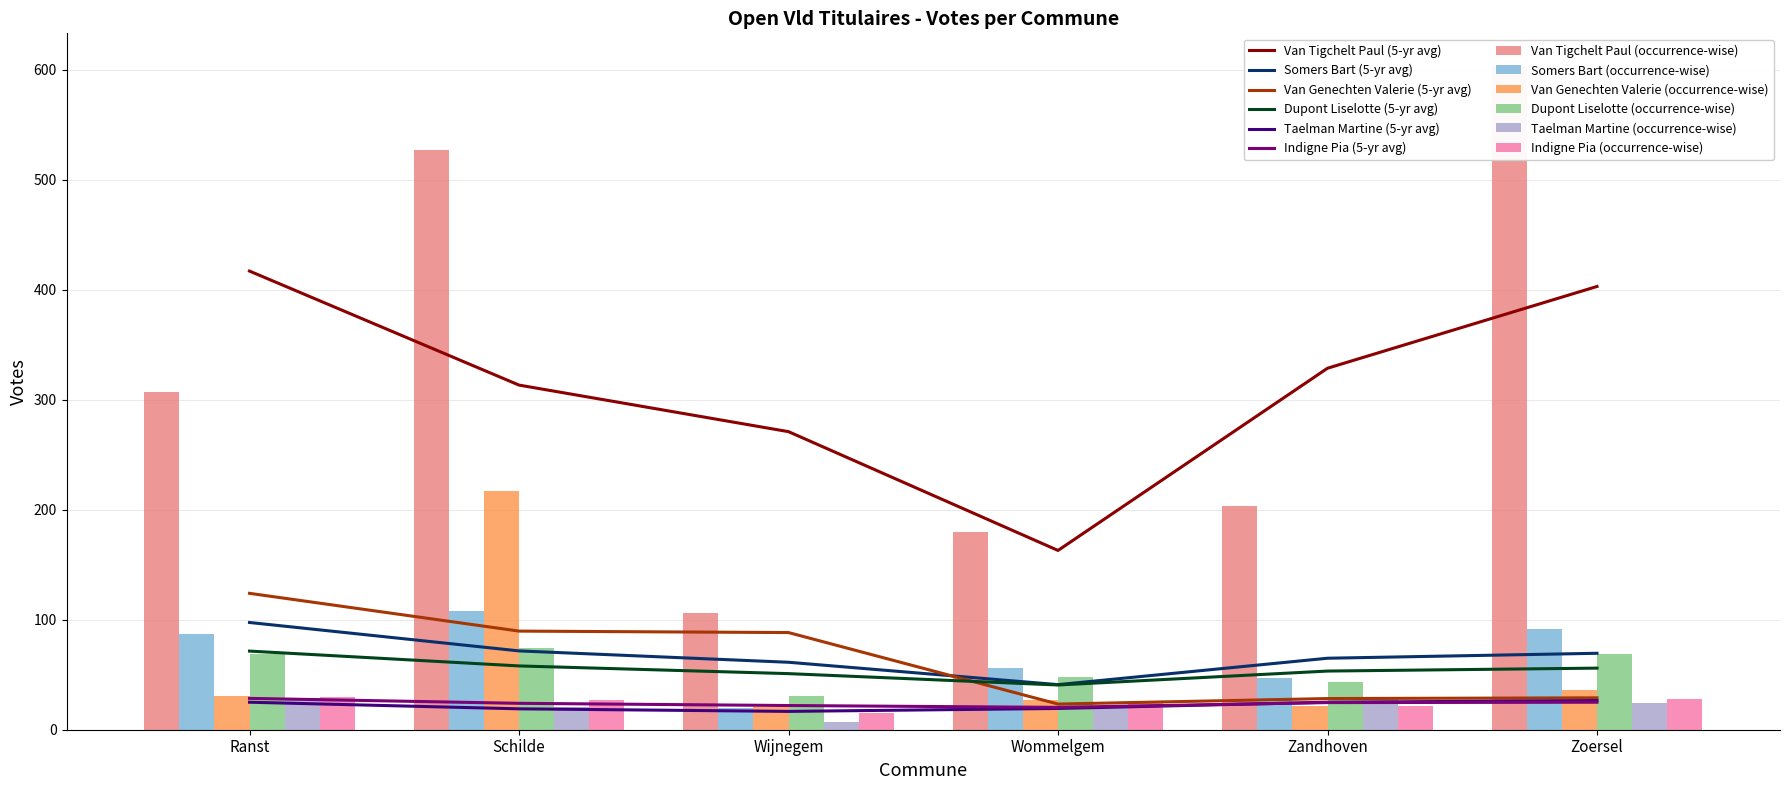

What is the difference between the Van Genechten Valerie values at Wijnegem and Zandhoven?

1